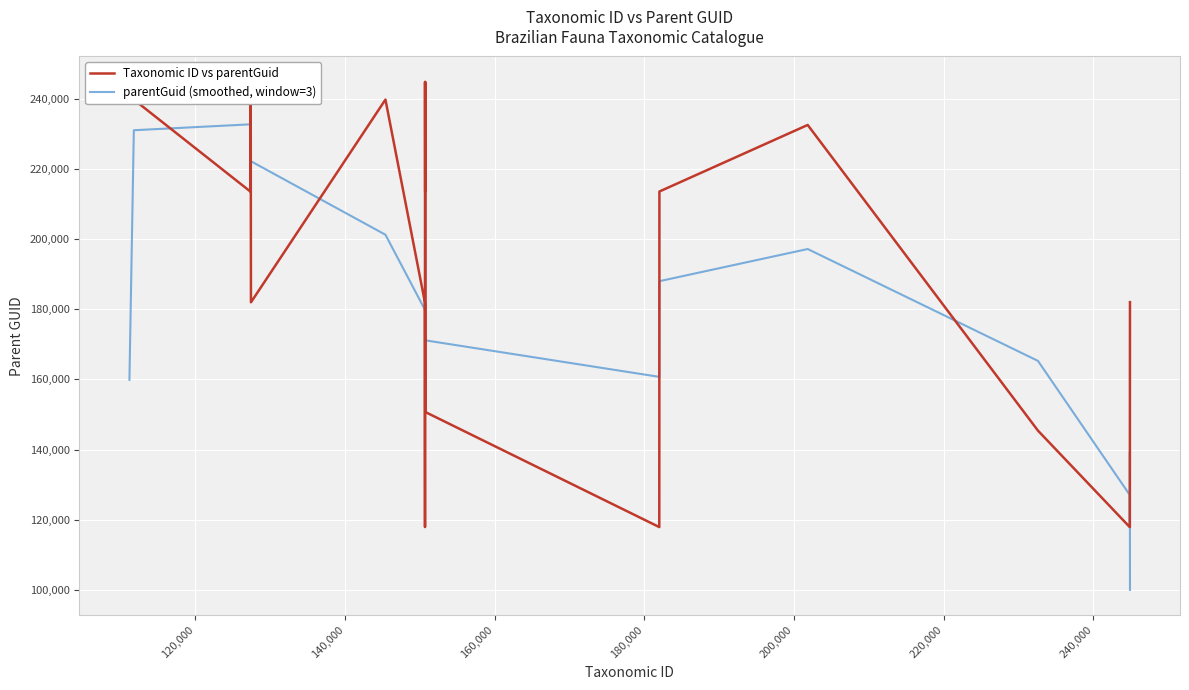

Reading left to right, extract all data points from this chart.

Taxonomic ID vs parentGuid: 239822.0	239822.0	213595.0	244871.0	181995.0	239822.0	181991.0	117881.0	244868.0	213593.0	244856.0	150707.0	117881.0	213604.0	232585.0	145398.0	117881.0	117881.0	117881.0	182037.0
parentGuid (smoothed, window=3): 159881.3	231079.7	232762.7	213487.0	222229.3	201269.3	179898.0	181580.0	192114.0	234439.0	203052.0	171148.0	160730.7	188023.3	197195.7	165288.0	127053.3	117881.0	139266.3	99972.7